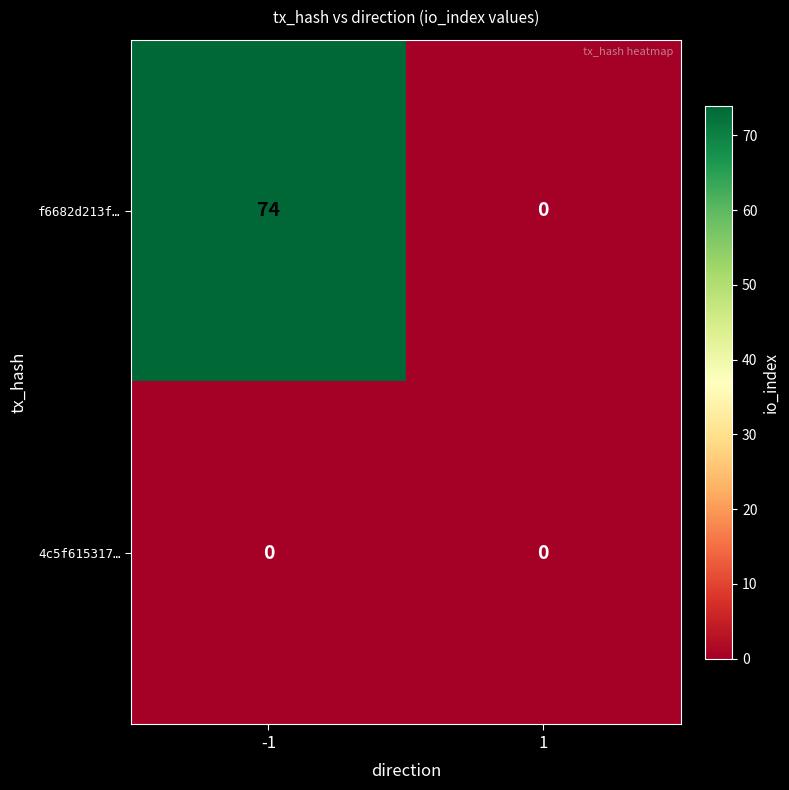

Which series has the widest spread of values?

f6682d213f…